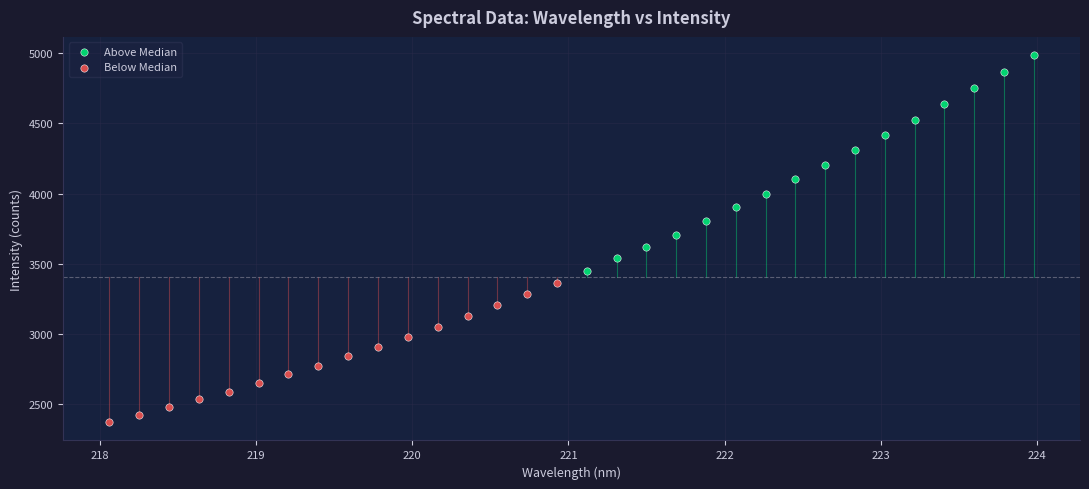

Which series has the largest Y range (max minus min)?

Above Median